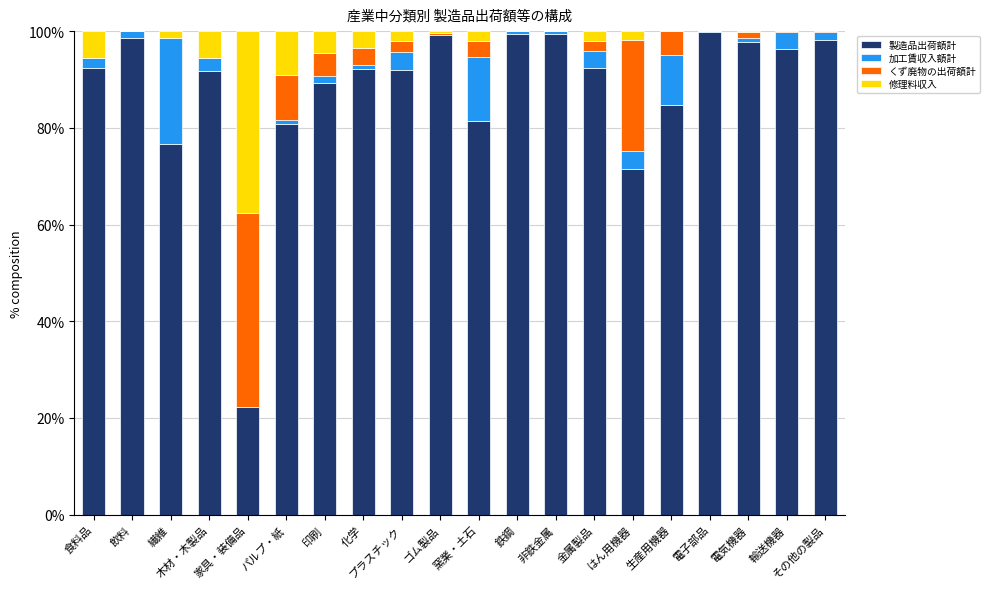

True or false: 製造品出荷額計 has a value of 92.3 at 金属製品.

True